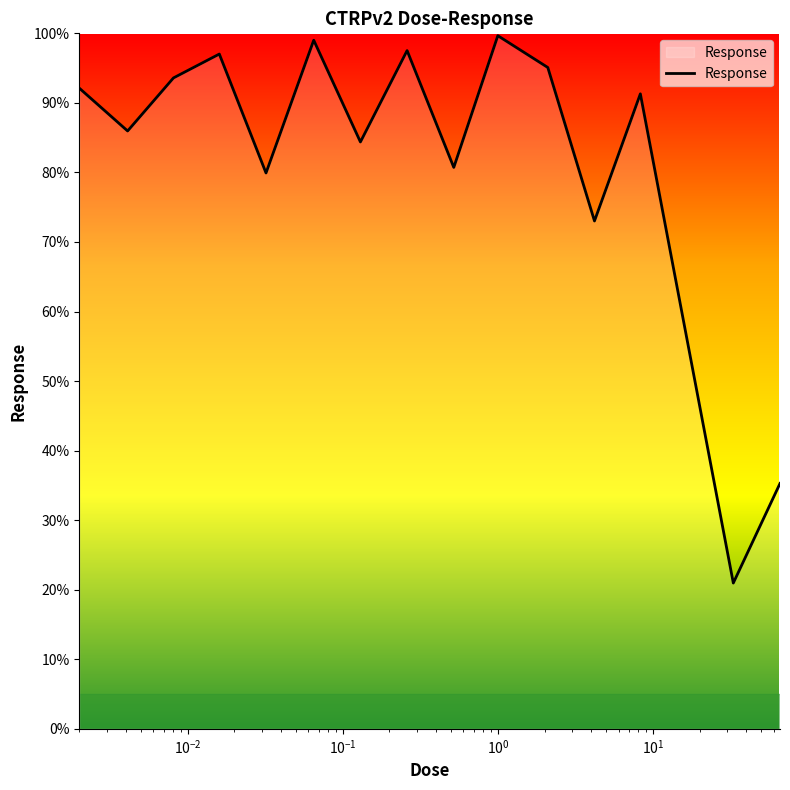

What is the difference between the maximum and minimum values?

78.7